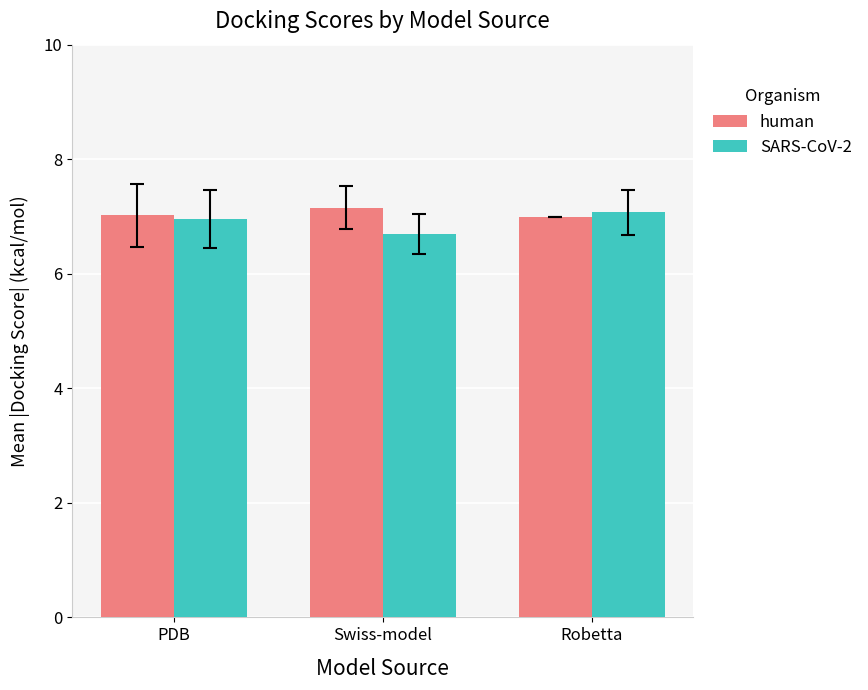

Read the human value at PDB.

7.0